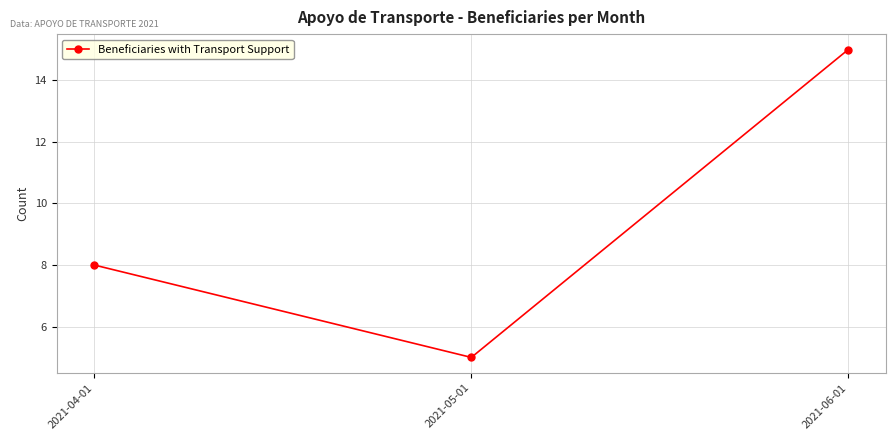

What is the change in value from 2021-04-01 to 2021-06-01?

+7